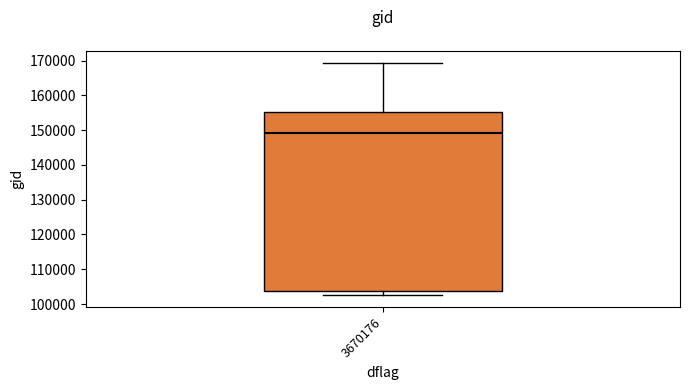

Transcribe this box plot: give where the median line is, the range the box spans, and where the two whiskers end, as read against the y-axis. The values are not printed on the chart, so give them approximately, as read against the axis.

median 149000, box 104000 to 155000, whiskers 102000 to 169000